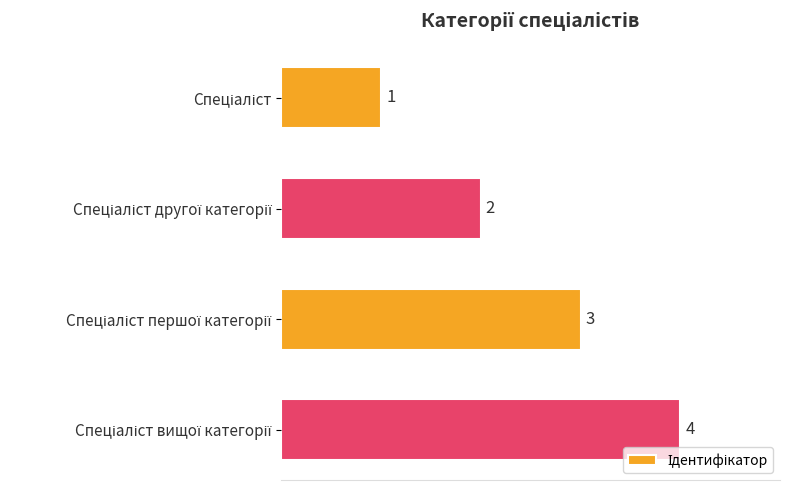

What is the sum of all values?

10